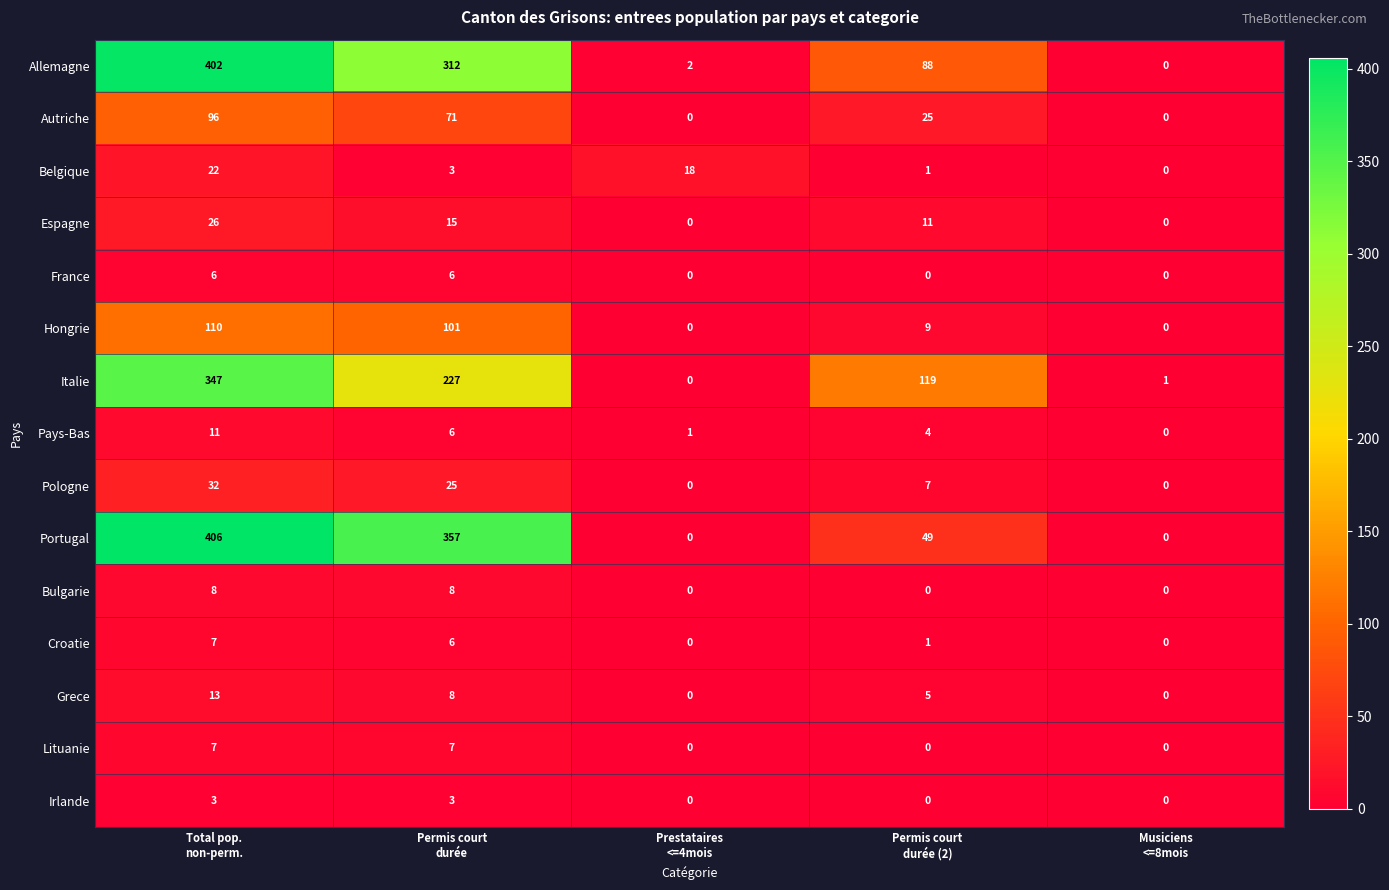

What is the total value across all series at Musiciens
<=8mois?

1